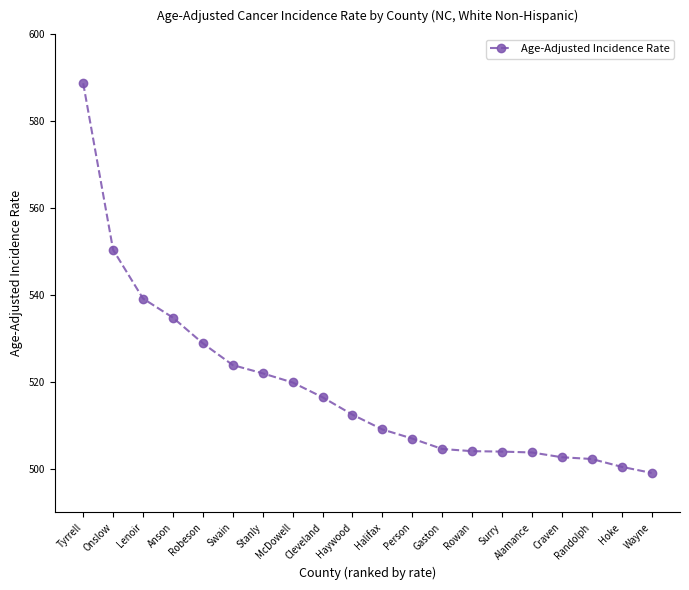

What is the label of the 1st point from the left?

Tyrrell